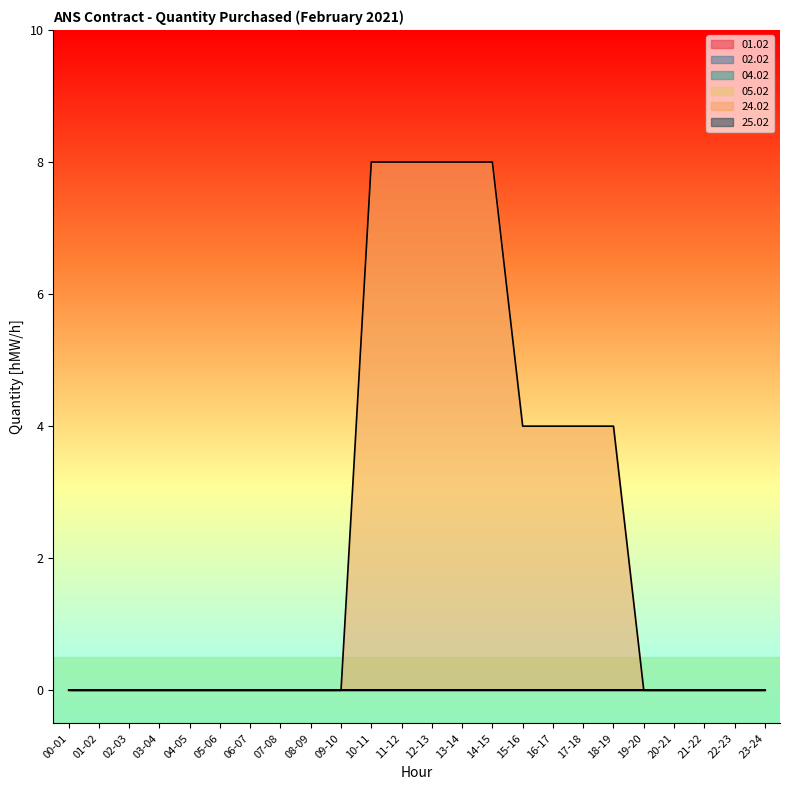

What is the label of the 23rd point from the right?

01-02